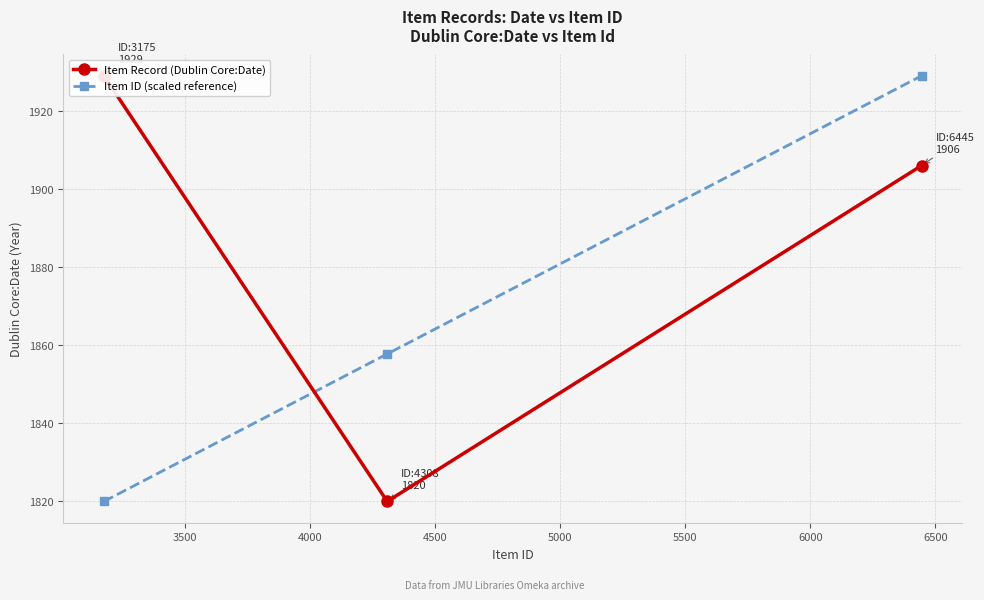

What are all the series names shown in the legend?

Item Record (Dublin Core:Date), Item ID (scaled reference)